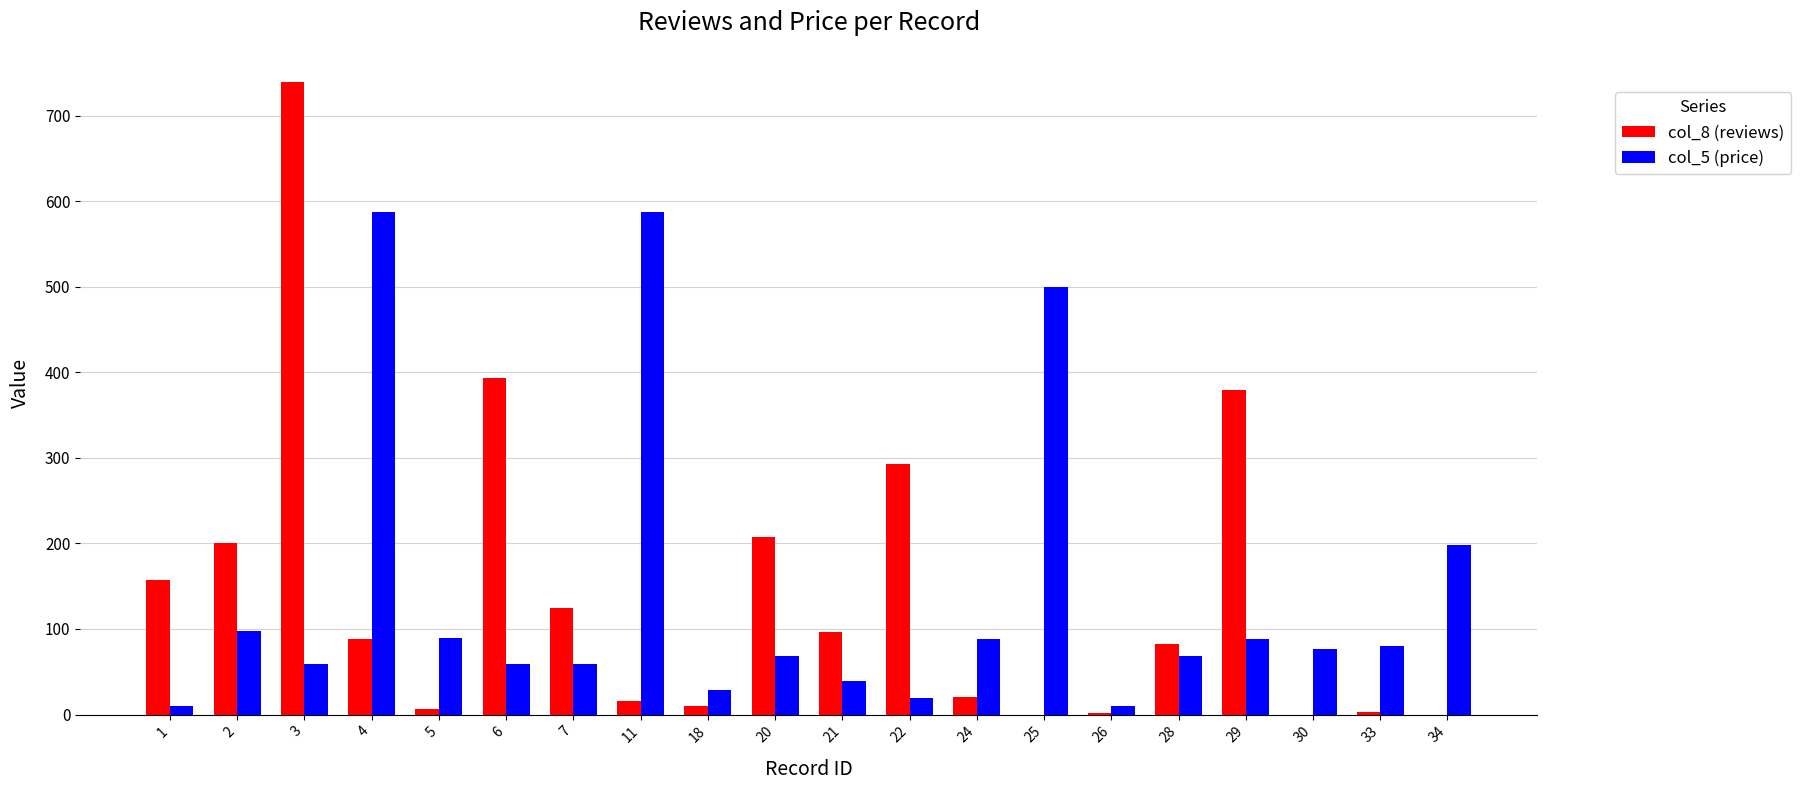

What is the greatest value displayed?

739.0